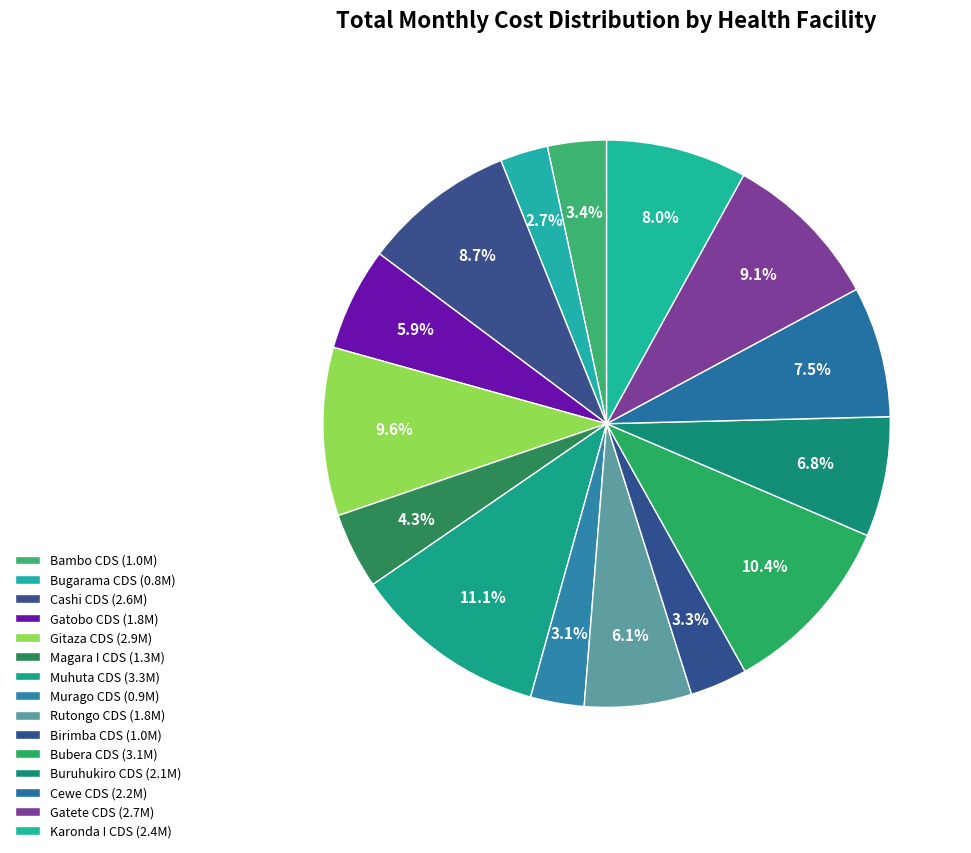

What portion of the pie excludes Rutongo CDS?

93.9%